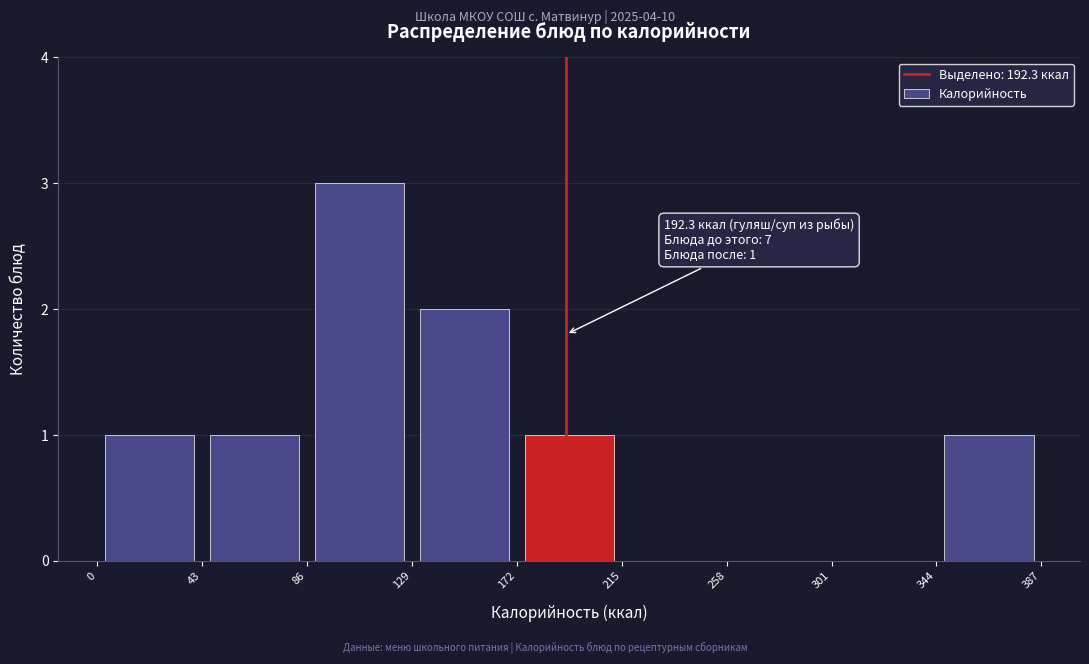

Which range on the x-axis has the tallest bar?

86 to 129